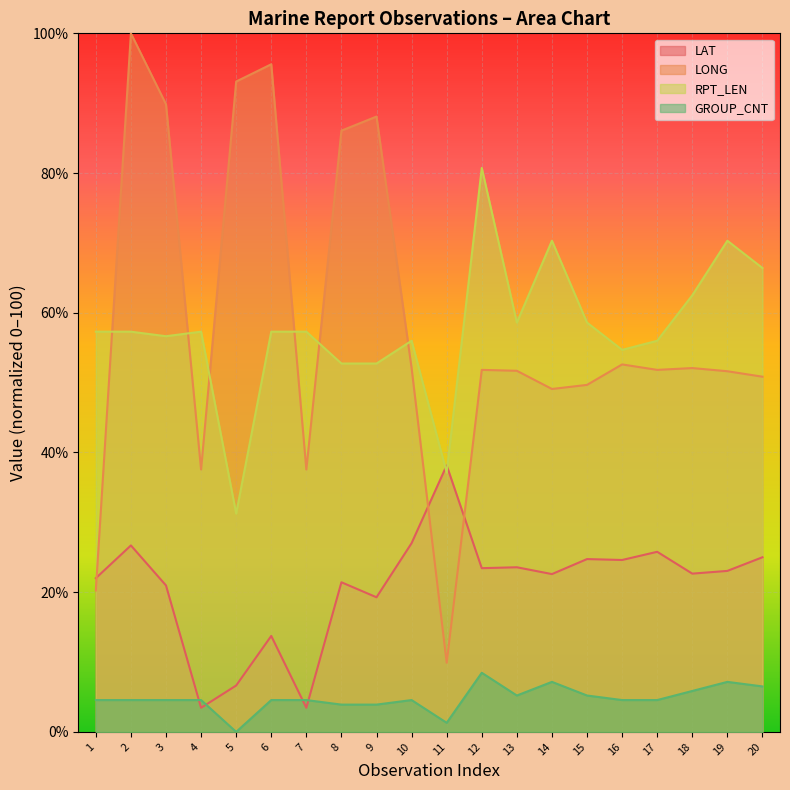

How many times do RPT_LEN and LONG cross each other?

6